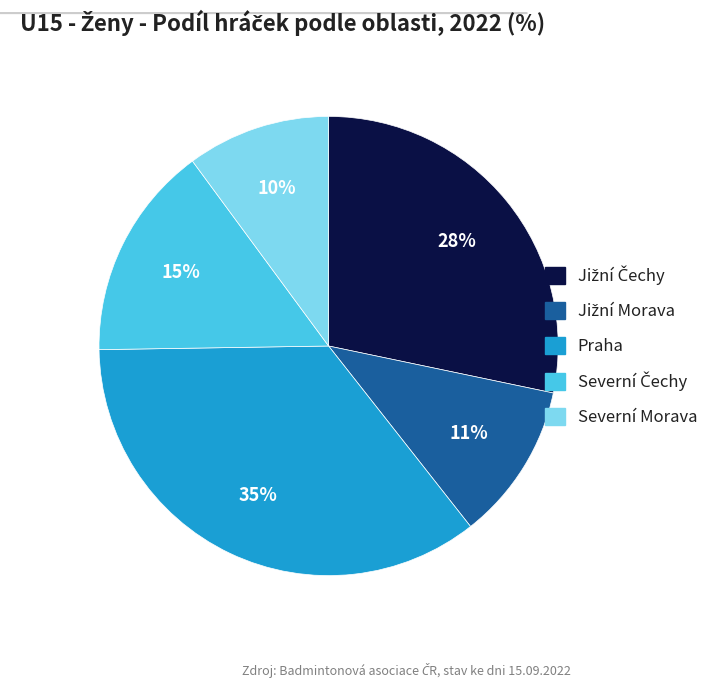

What percentage is the Severní Morava slice, to the nearest percent?

10%